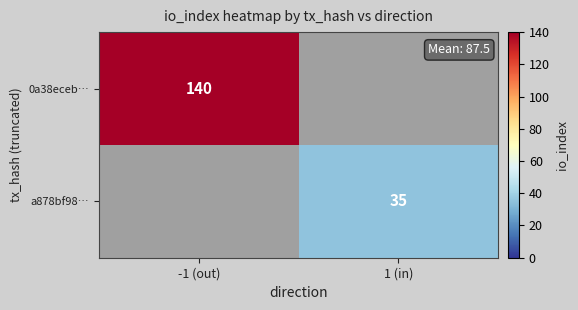

True or false: 0a38eceb… has a value of 140 at -1 (out).

True